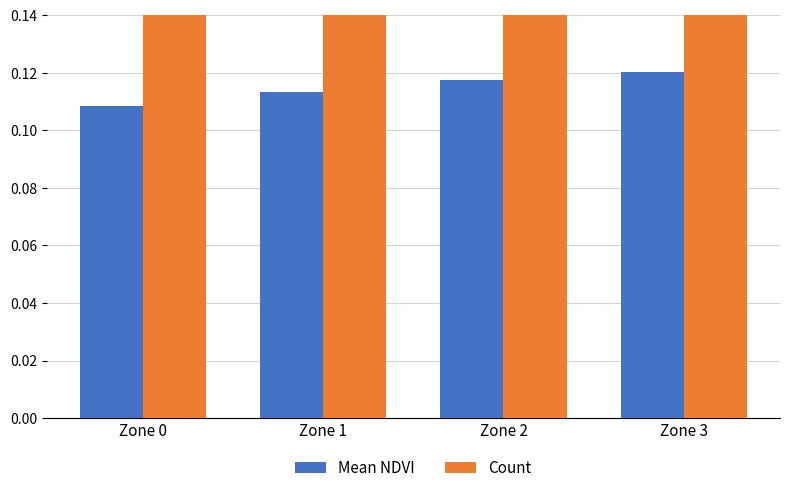

Is it true that Mean NDVI equals 0.1 at Zone 2?

True